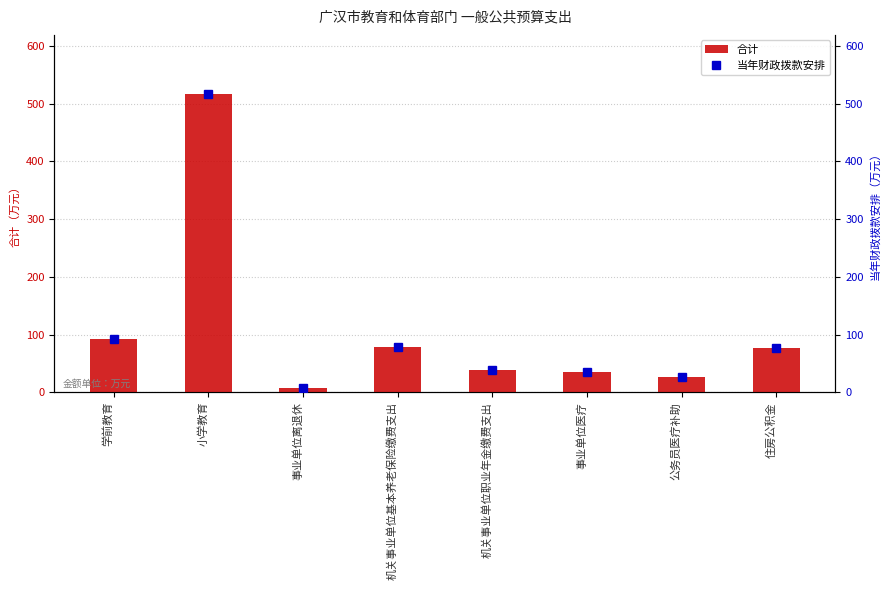

The value of 当年财政拨款安排 at 机关事业单位职业年金缴费支出 is 22.5. True or false?

False